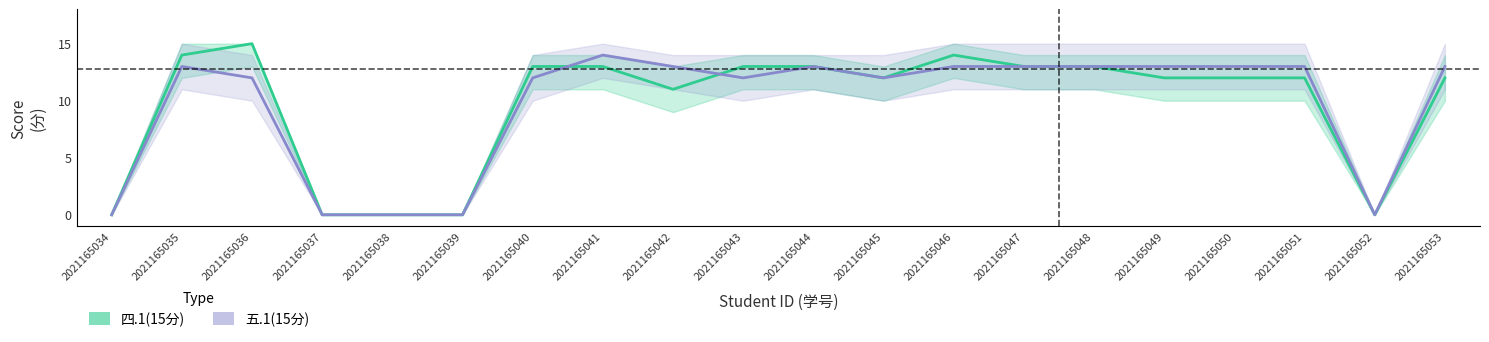

At how many categories does at least one series exceed 8?

15